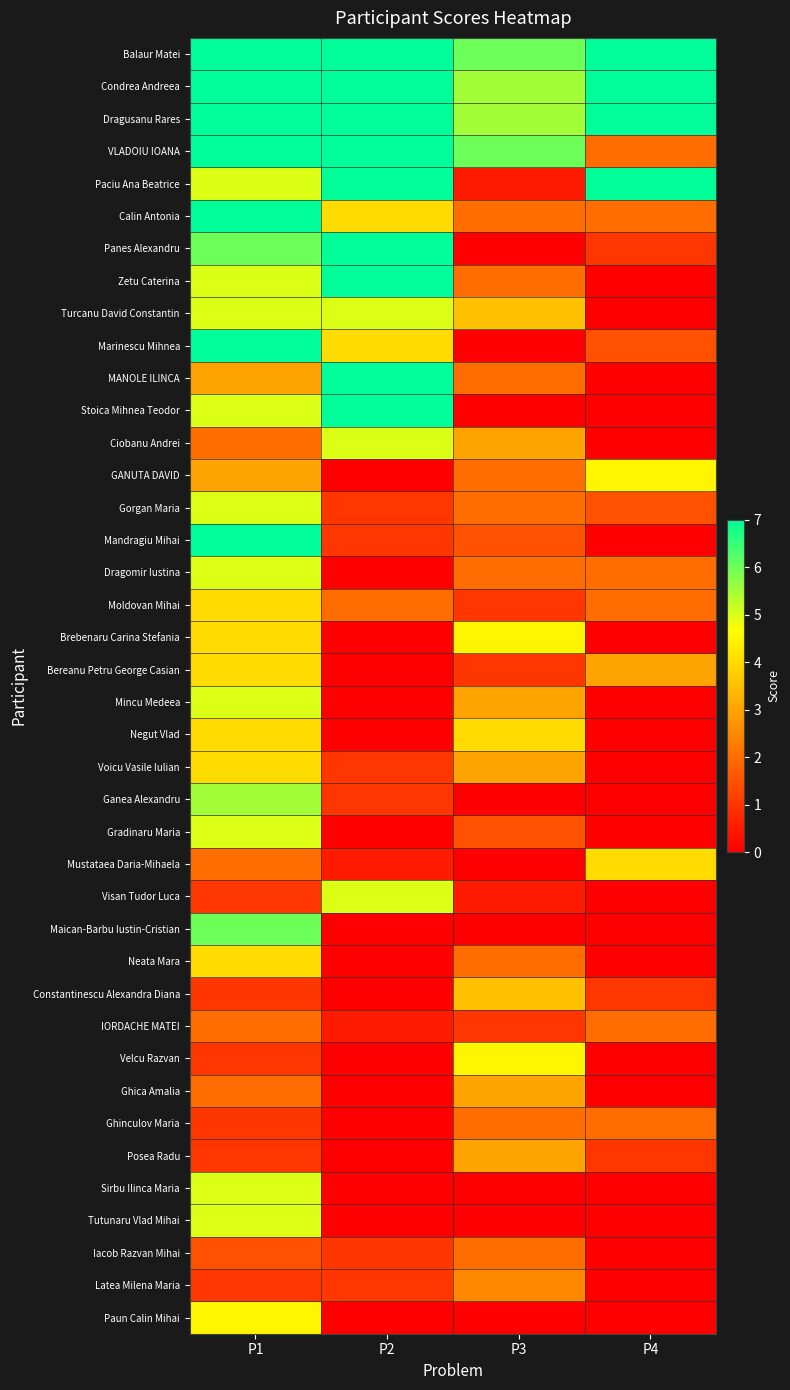

What is the spread (max minus min) of values at P1?

6.0